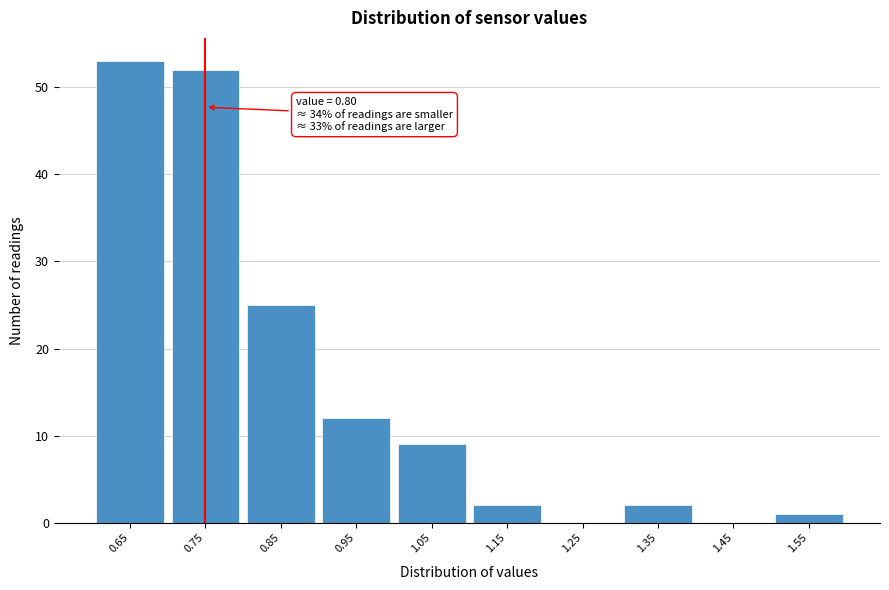

Reading right to left, what are all the values shown in this chart?

1.55=1	1.45=0	1.35=2	1.25=0	1.15=2	1.05=9	0.95=12	0.85=25	0.75=52	0.65=53